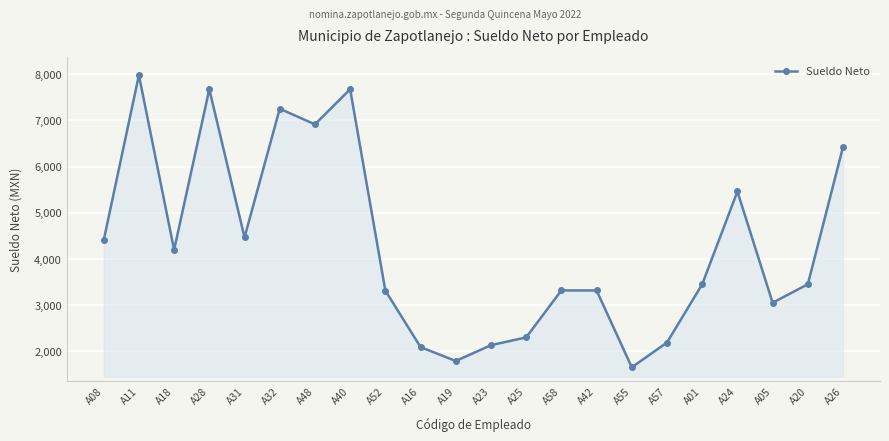

What is the difference between the maximum and minimum values?

6325